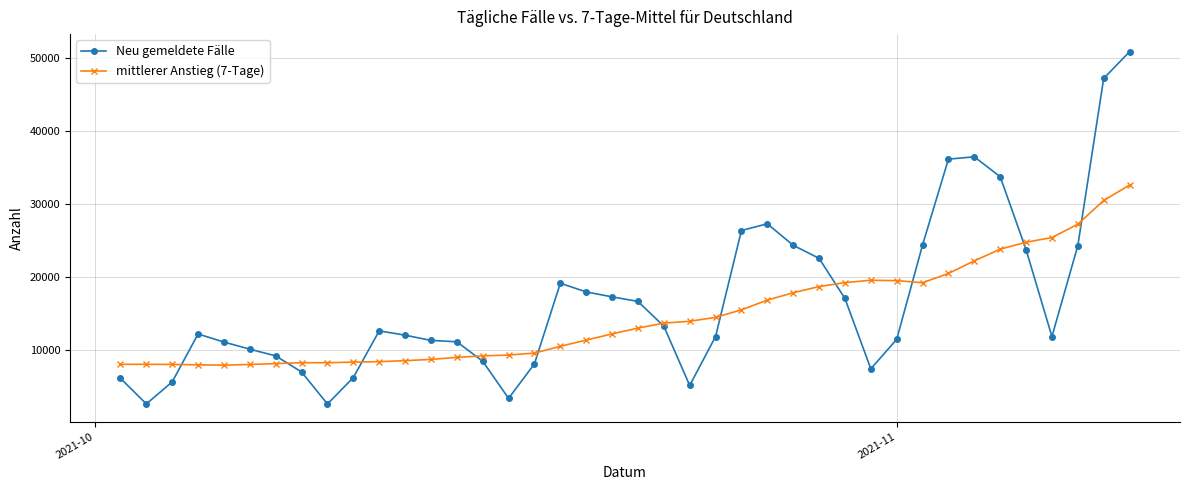

What are all the series names shown in the legend?

Neu gemeldete Fälle, mittlerer Anstieg (7-Tage)